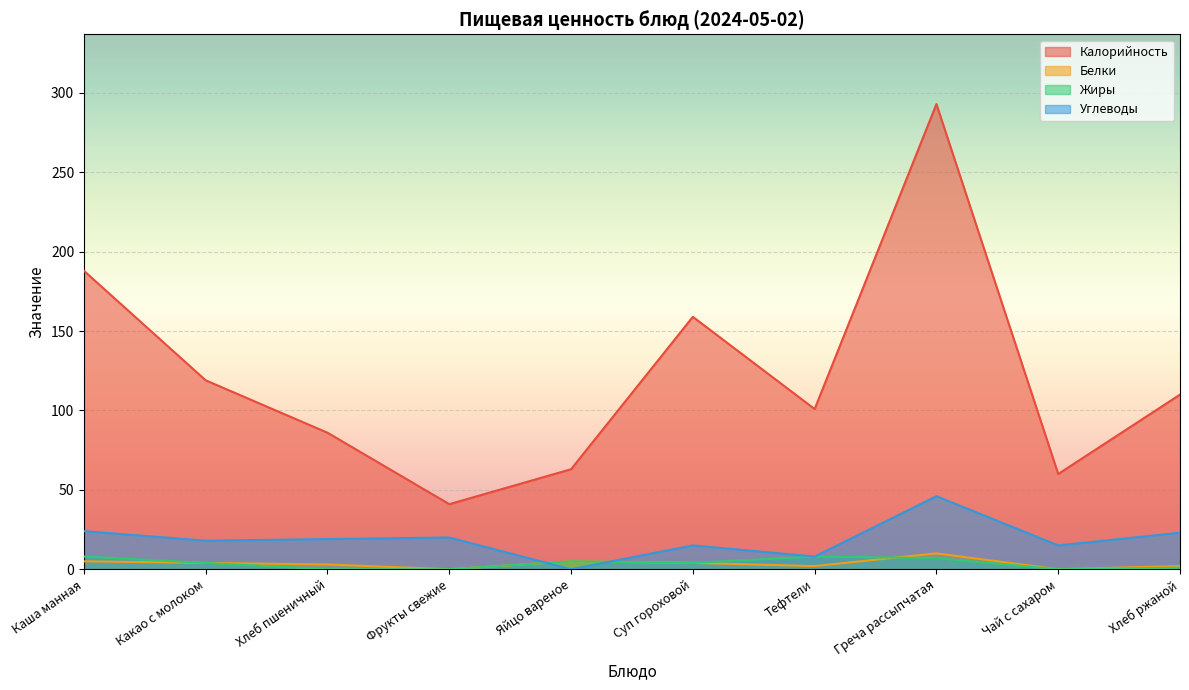

True or false: Калорийность and Углеводы intersect in this chart.

False